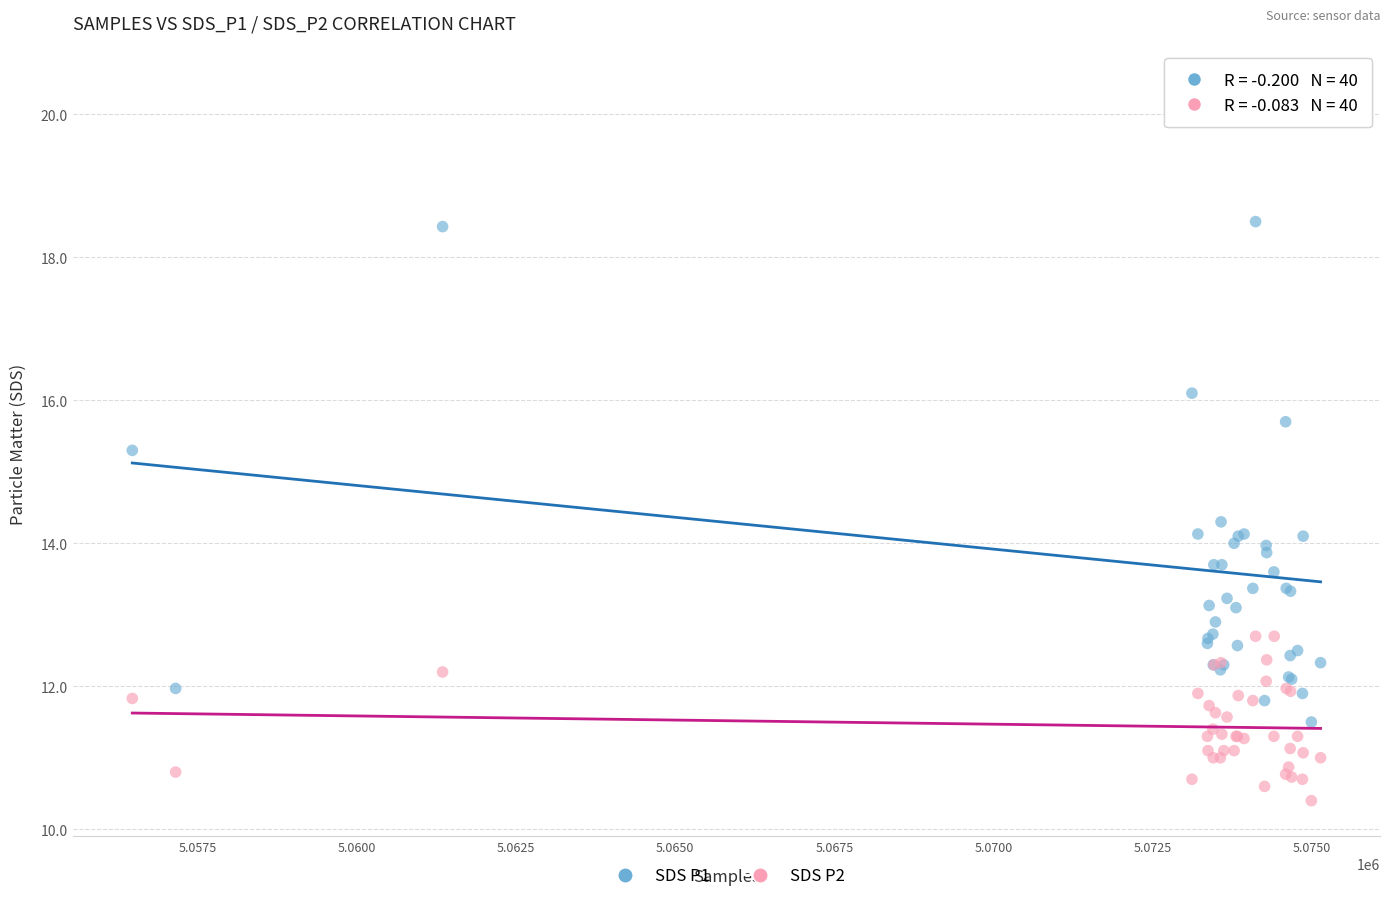

Across all series, what Y value is closest to 15?

15.3